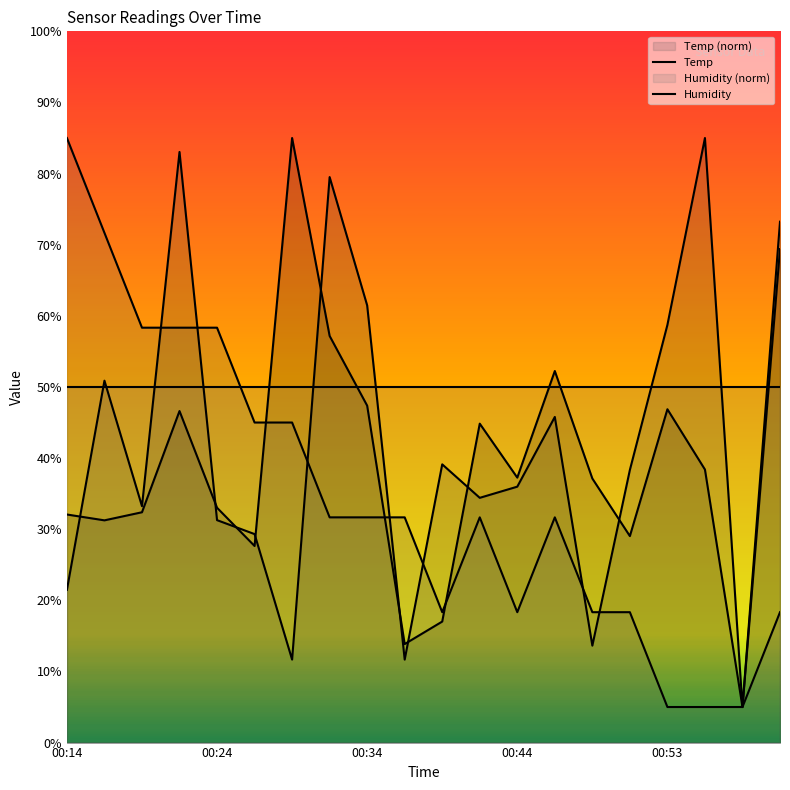

What position from the left is 18?

19